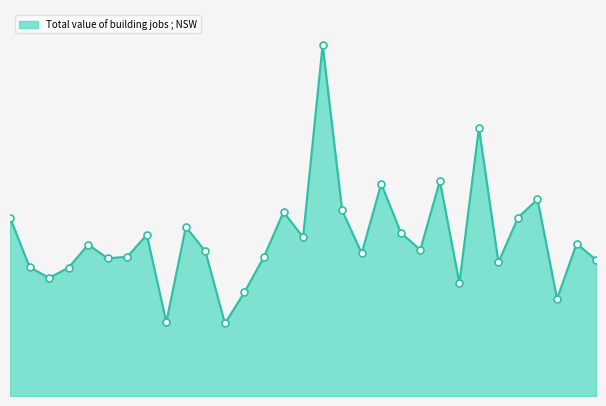

Does the chart have visible grid lines?

No